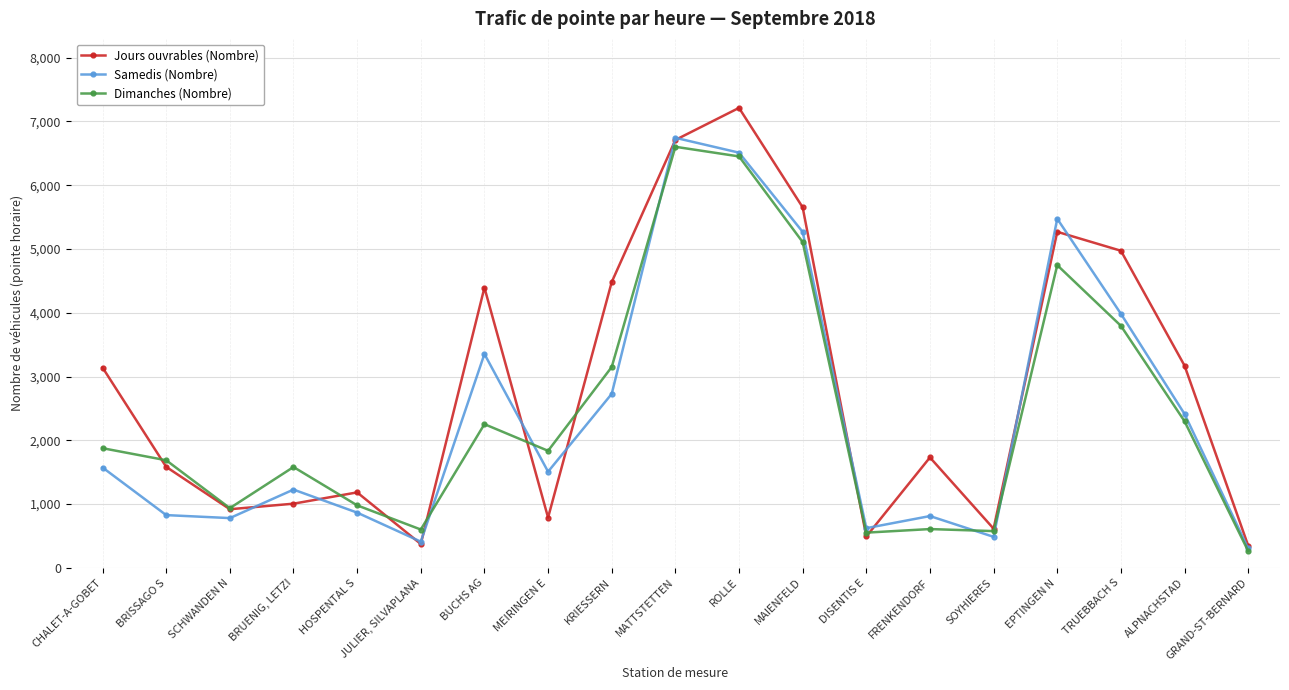

What is the label of the 5th point from the left?

HOSPENTAL S